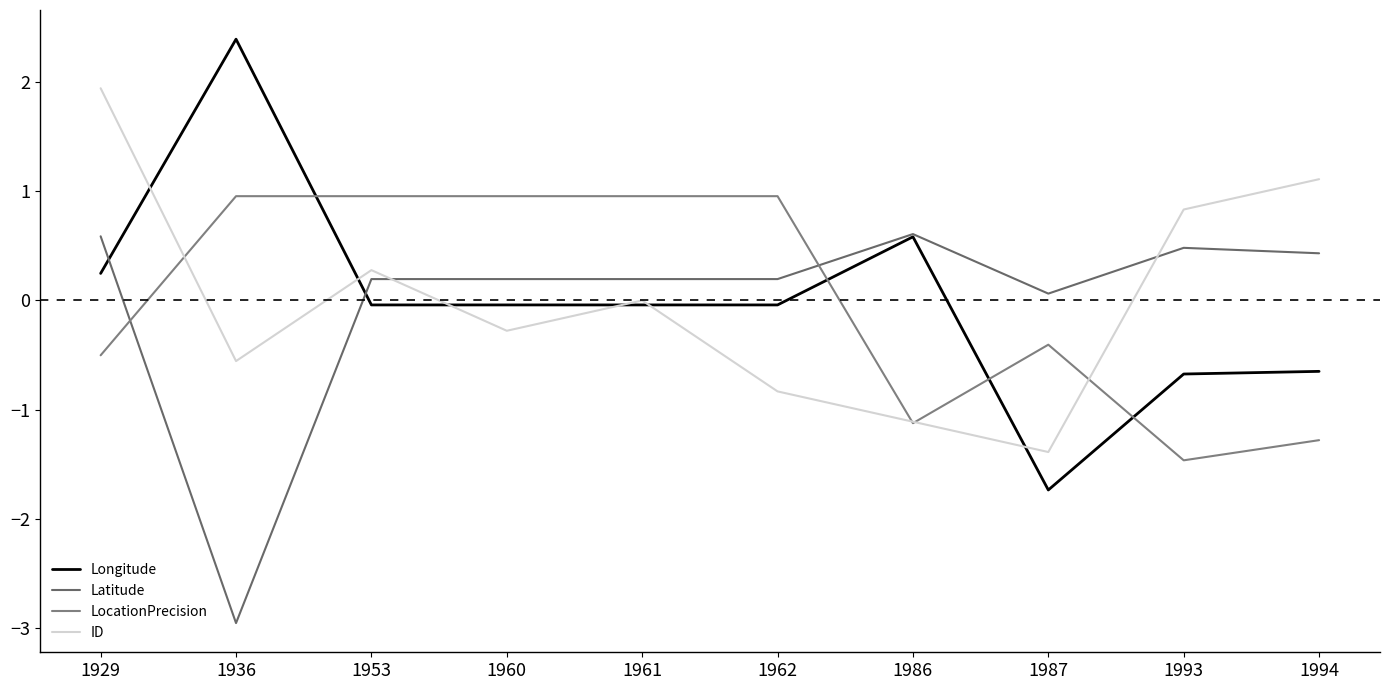

At 1929, list the series in order from largest to smallest.

ID, Latitude, Longitude, LocationPrecision